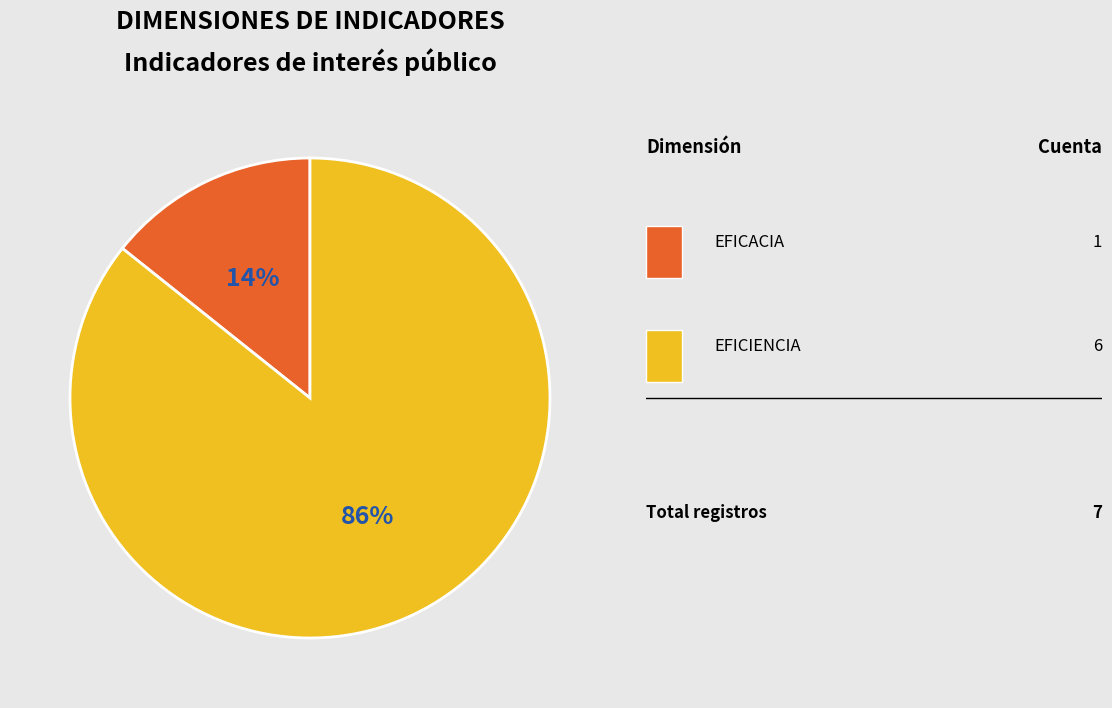

To the nearest percent, what is the average slice percentage?

50%